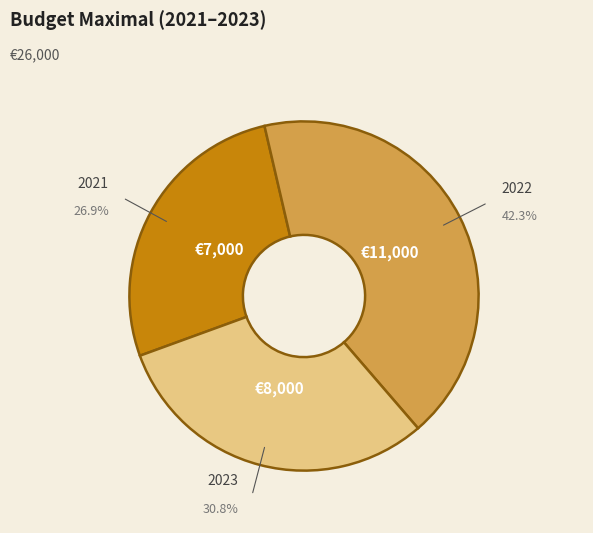

Does any single category account for the majority?

No